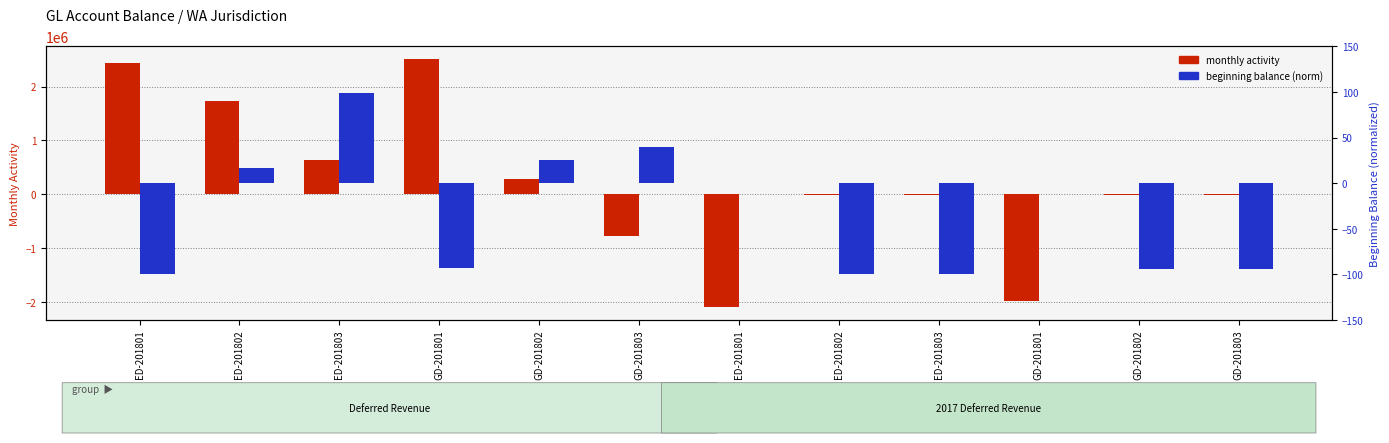

At which label does beginning balance (norm) reach its minimum?

ED-201803